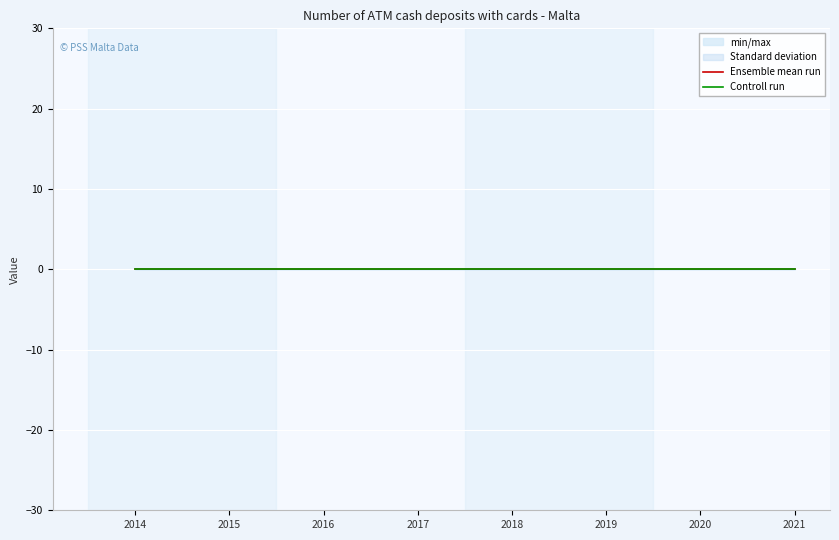

True or false: UNIT_MULT and DECIMALS intersect in this chart.

False